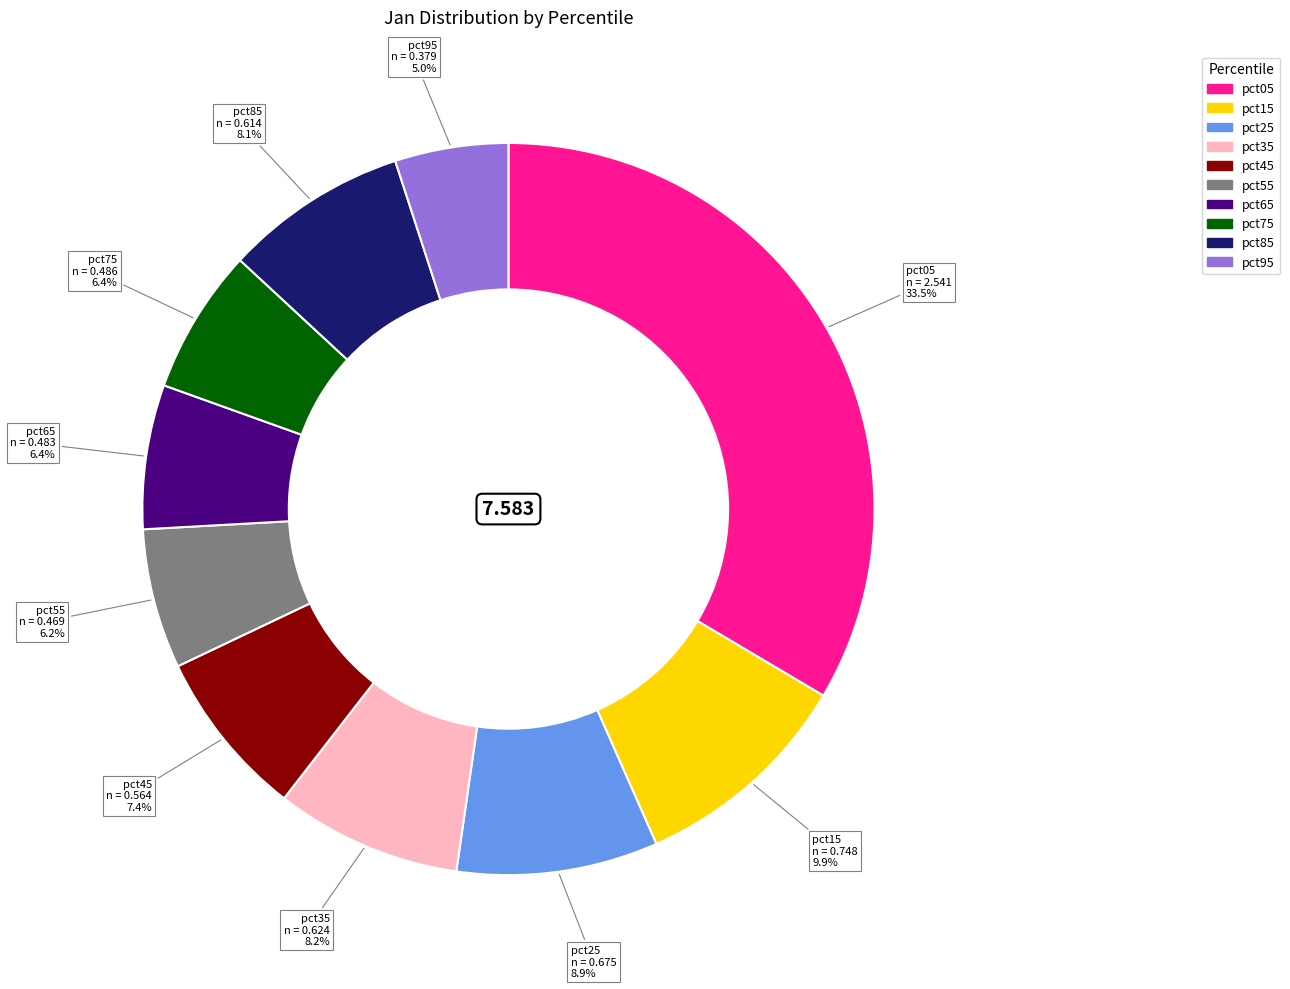

Does pct25 account for over 50% of the chart?

No